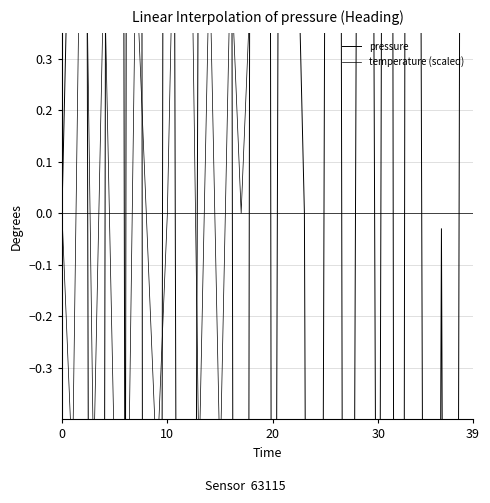

Reading left to right, list all the values displayed in this chart.

pressure: 0.0	0.9	3.5	-4.4	-0.9	8.8	-0.8	12.3	-7.9	-6.1	5.3	-1.8	-4.4	0.9	4.4	0.9	1.8	-8.8	2.6	11.4	-2.7	3.5	0.9	0.0	-5.3	0.9	5.2	-4.4	0.8	3.5	-1.8	5.2	-7.1	7.0	0.8	-5.3	-0.0	-5.3	2.6	0.8
temperature (scaled): 0.0	-0.5	1.0	-0.5	0.5	-0.5	-1.0	0.5	0.0	-0.5	0.0	1.0	1.0	-0.5	0.5	-0.5	0.5	0.0	0.5	2.0	1.5	1.5	1.0	1.0	1.0	1.5	3.0	3.5	3.5	1.5	1.0	3.0	3.0	3.5	4.0	0.5	2.0	0.5	3.0	3.5